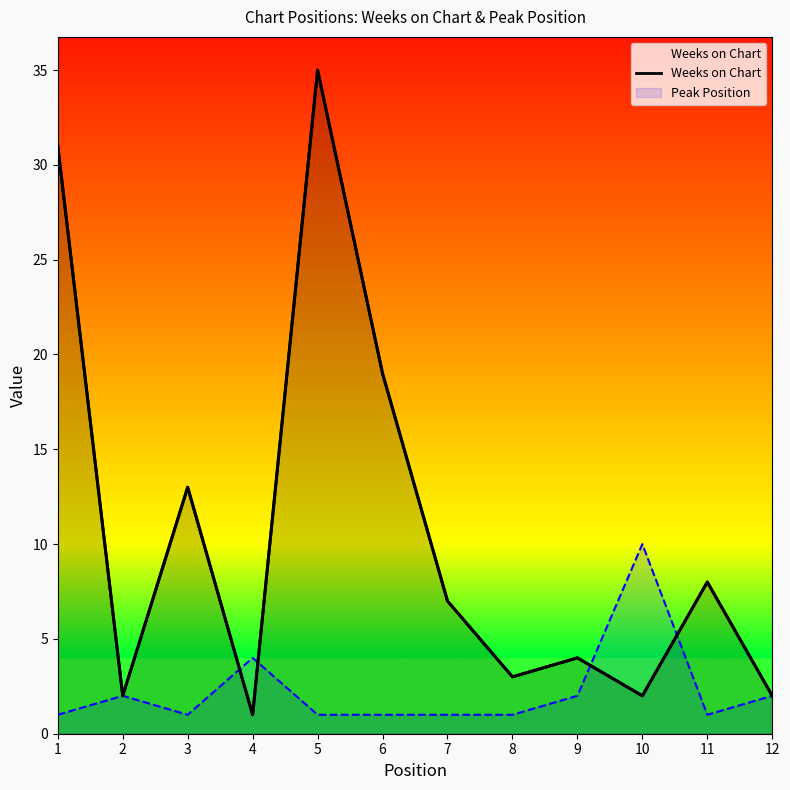

Reading left to right, what are all the values shown in this chart?

1=31	2=2	3=13	4=1	5=35	6=19	7=7	8=3	9=4	10=2	11=8	12=2